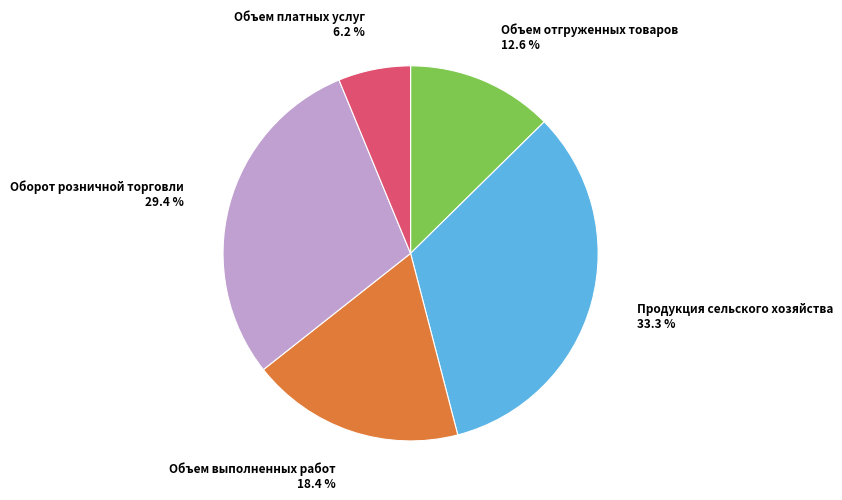

Is there any slice that represents more than half of the pie?

No